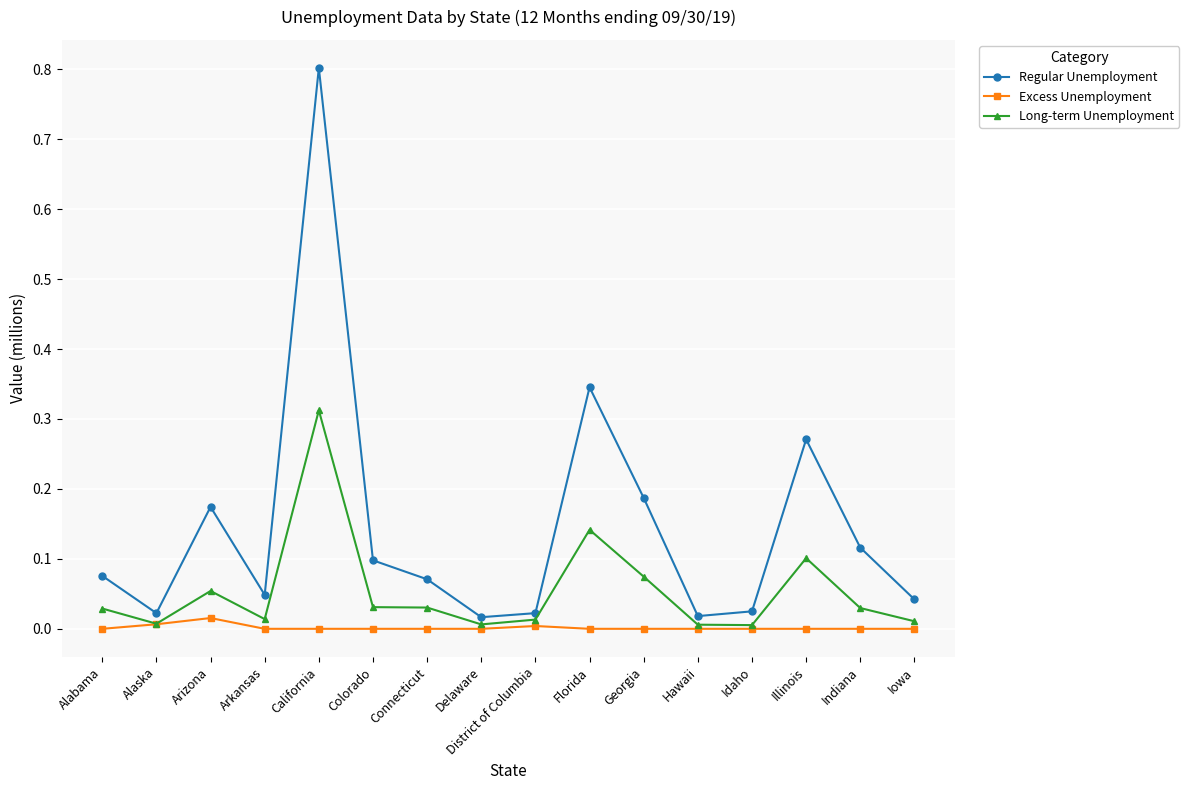

Rank the series at Alabama from highest to lowest value.

Regular Unemployment, Long-term Unemployment, Excess Unemployment